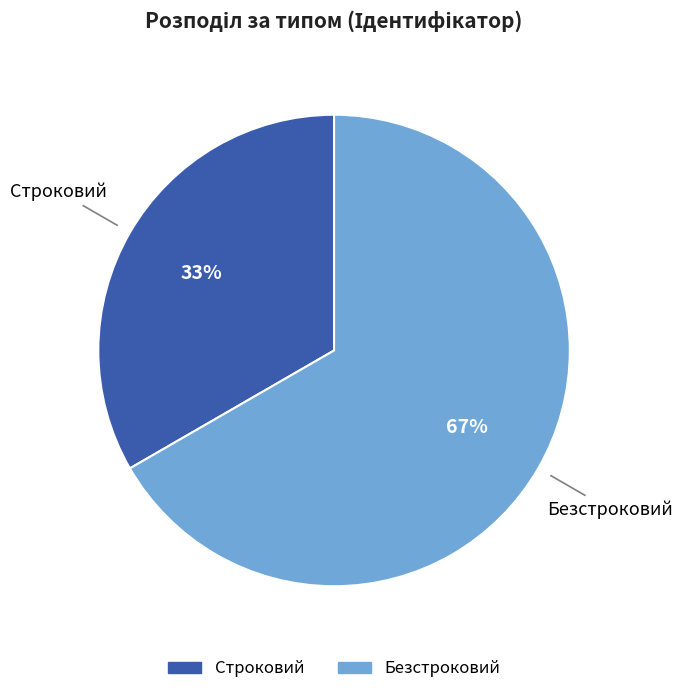

To the nearest percent, what is the combined percentage of Строковий and Безстроковий?

100%